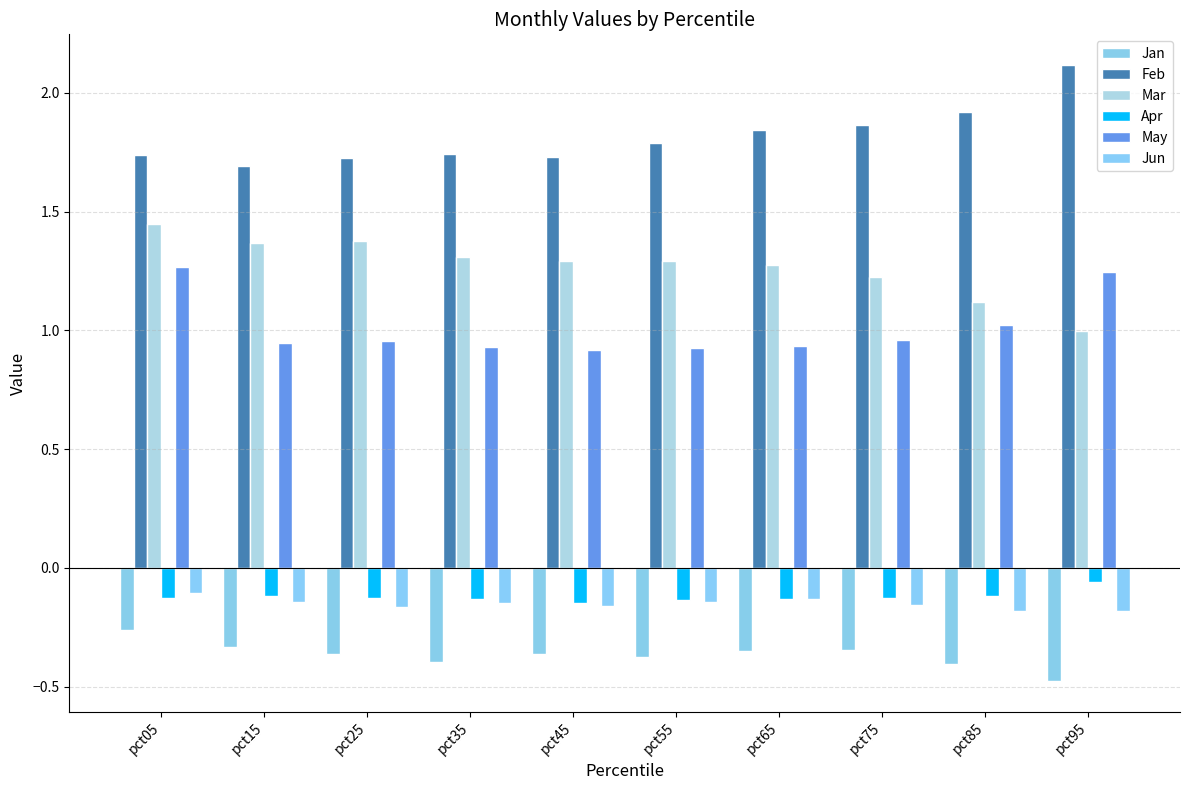

Which series has the largest total across all categories?

Feb